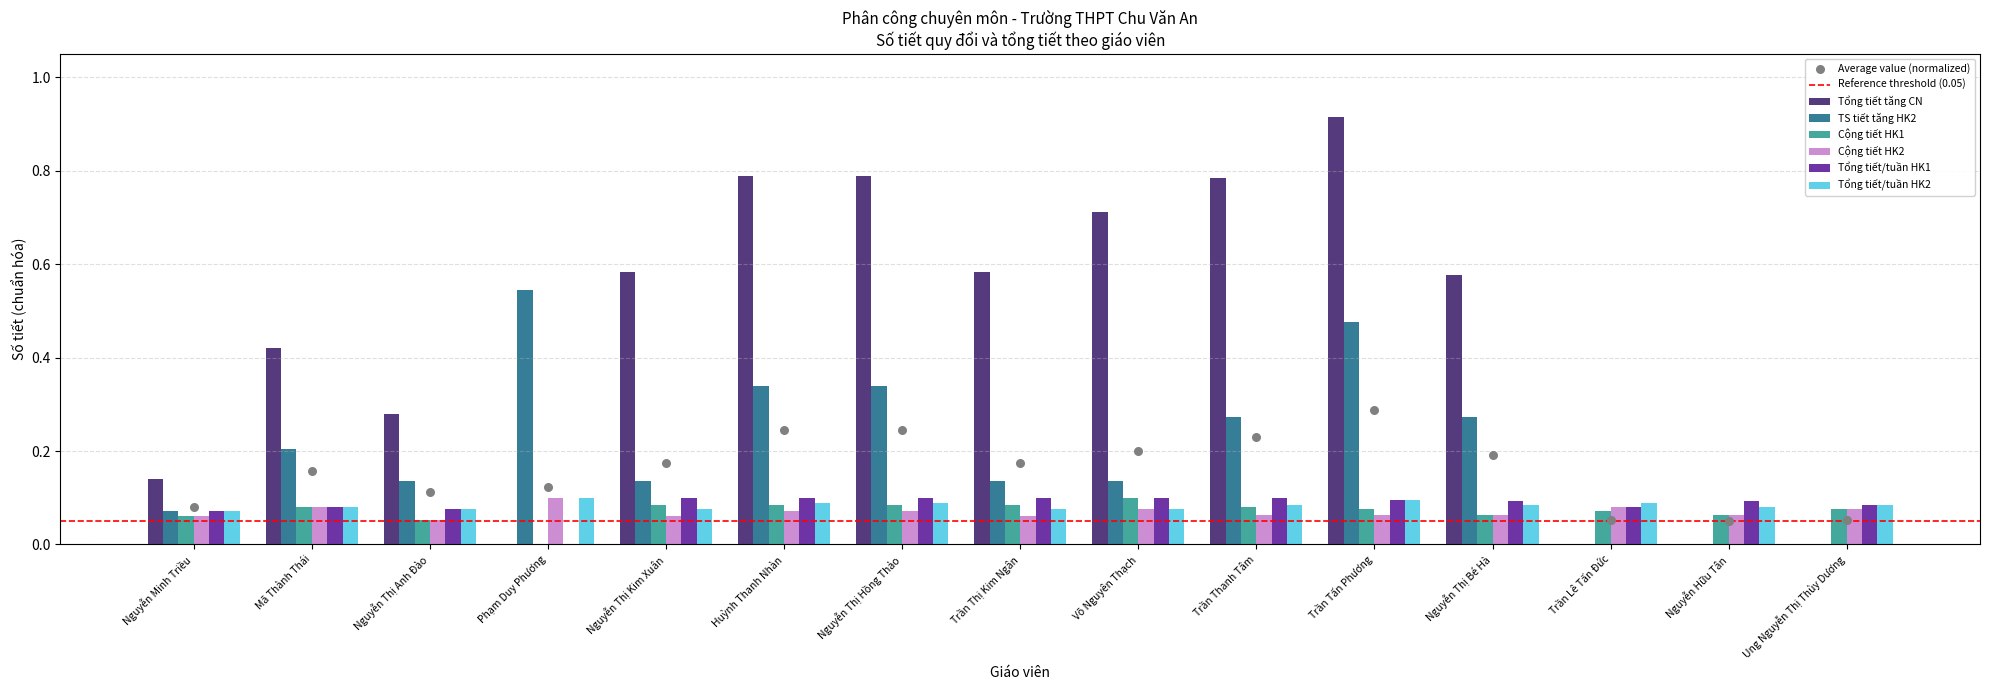

Which series has the largest Y range (max minus min)?

Tổng tiết tăng CN